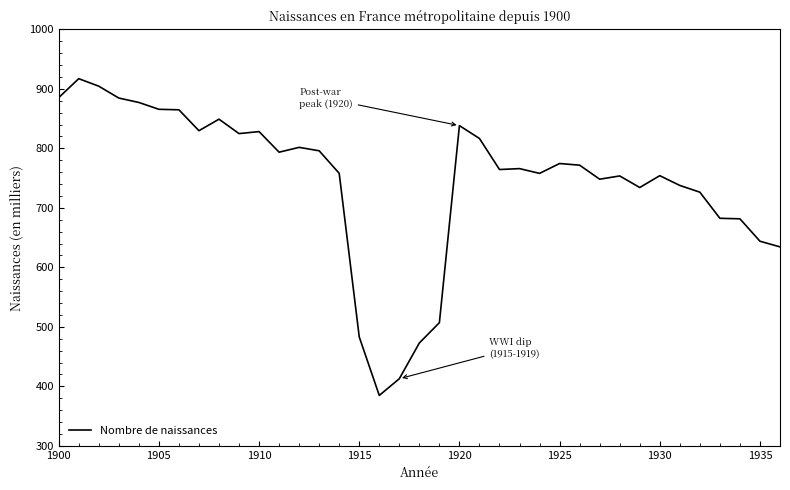

What is the greatest value displayed?

917.1